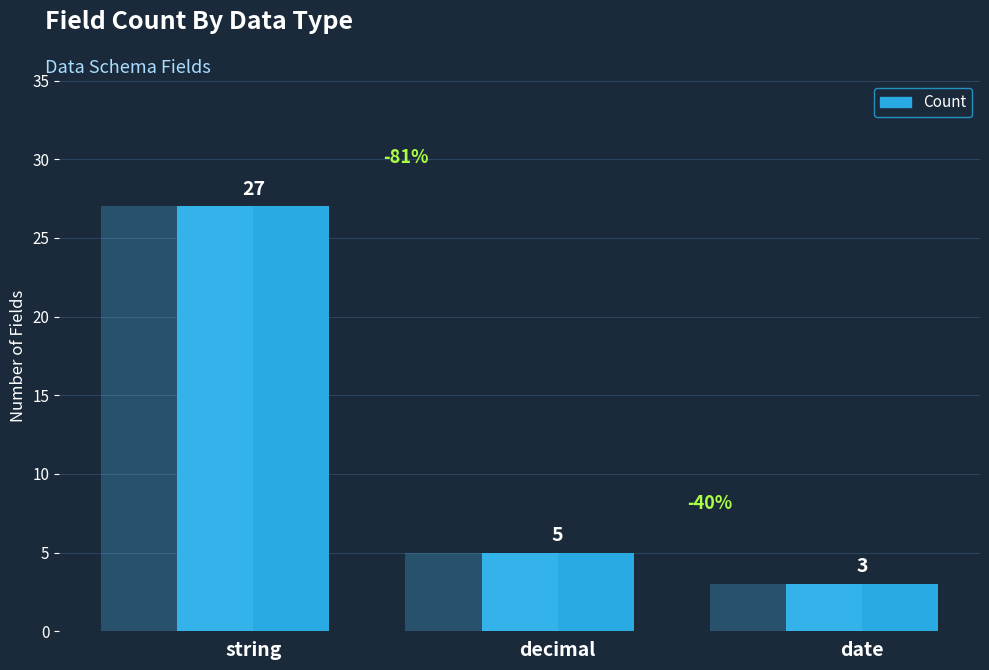

Count the number of data series in this chart.

1